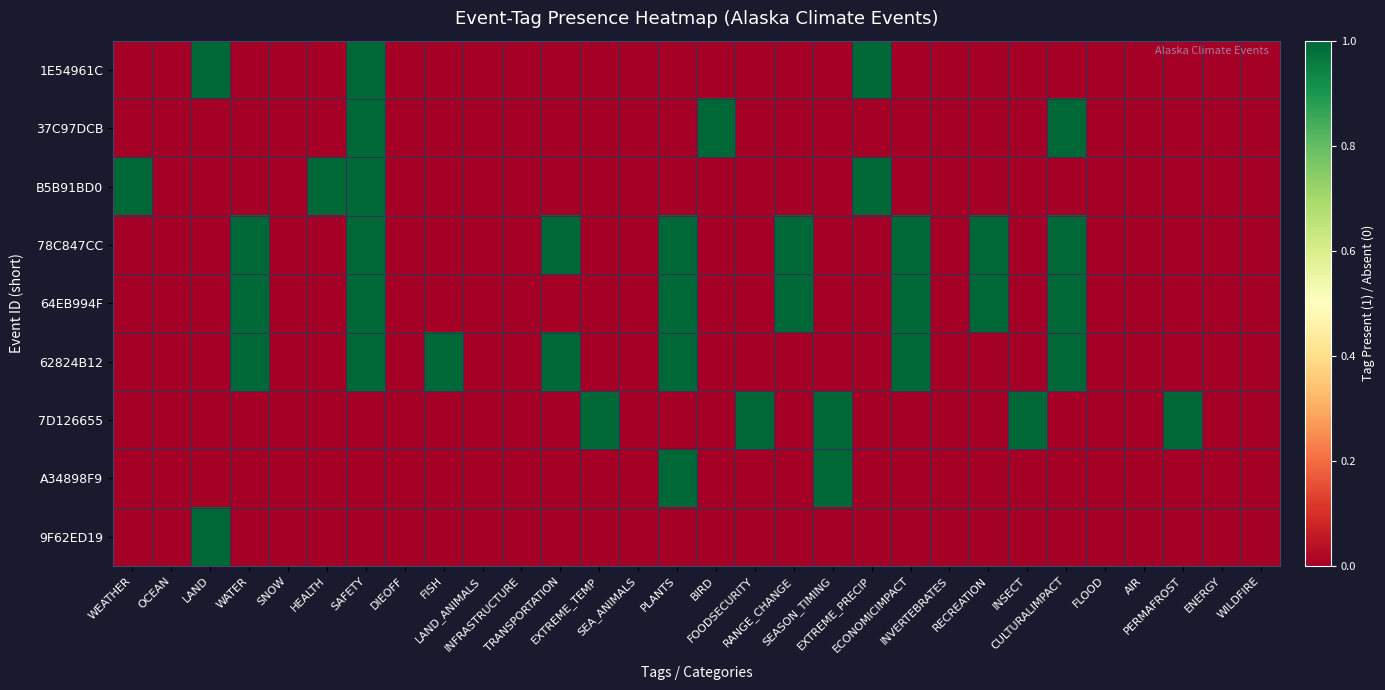

Between EXTREME_PRECIP and ENERGY, which is larger?

EXTREME_PRECIP